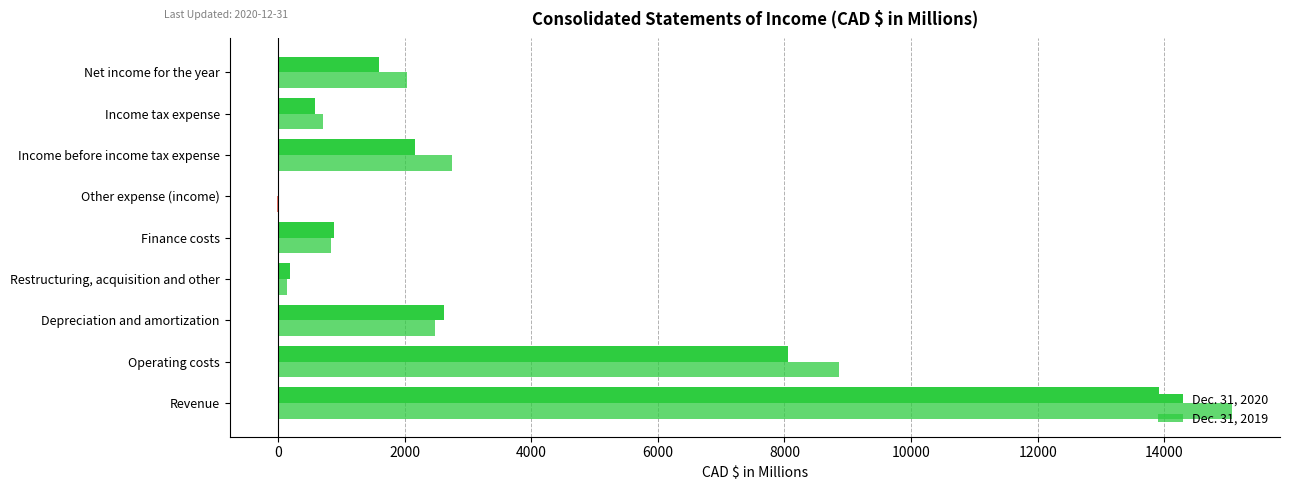

How many distinct data groups are displayed?

2